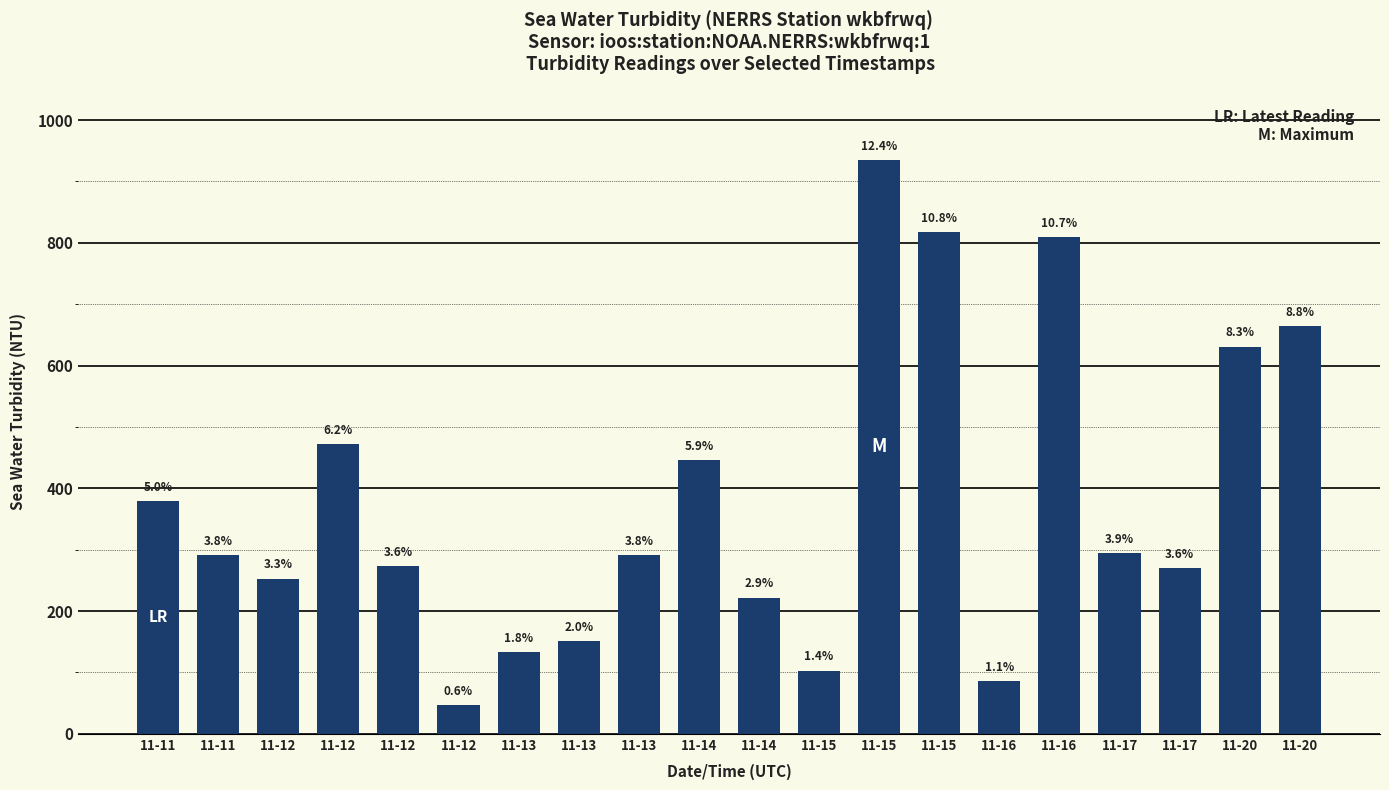

Does the chart contain any negative values?

No